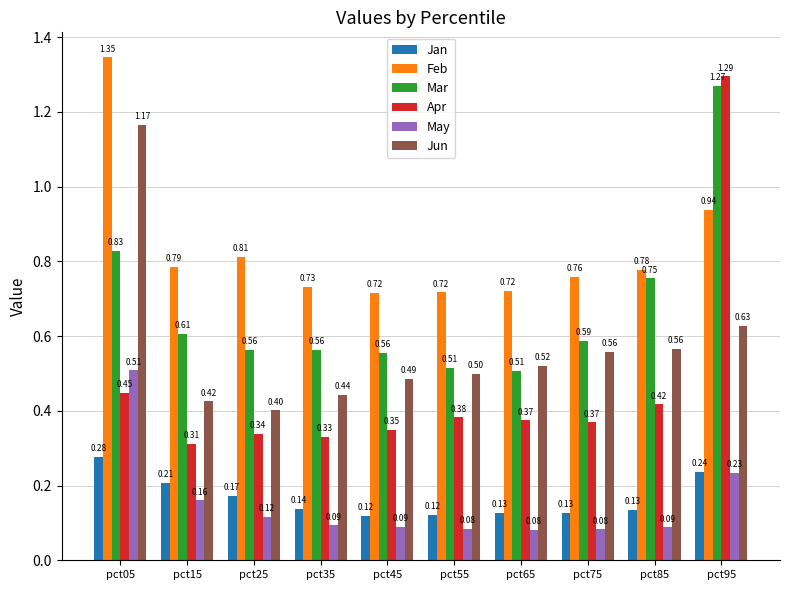

Which series has the largest range (max minus min)?

Apr